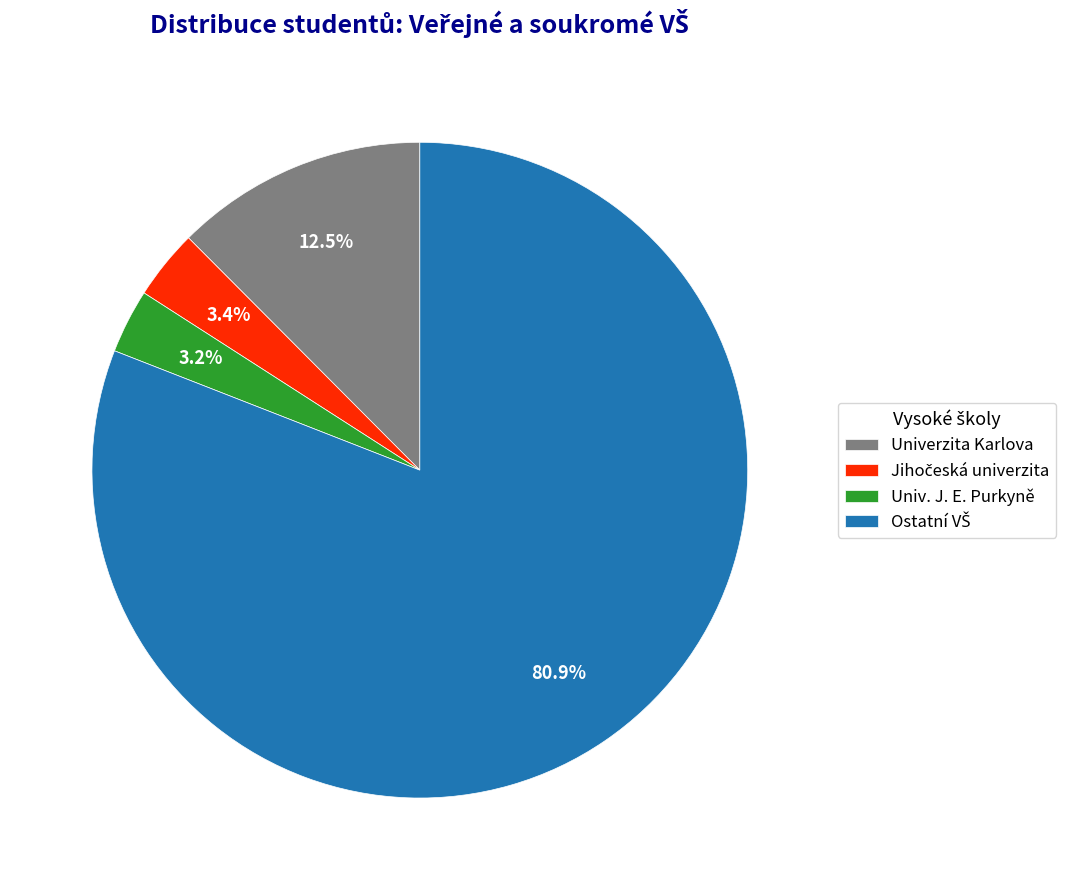

Is there any slice that represents more than half of the pie?

Yes